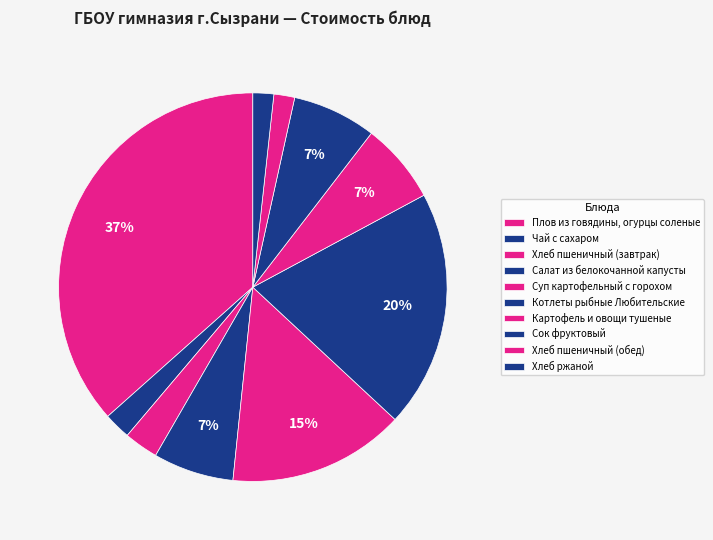

How many segments does this pie chart have?

10